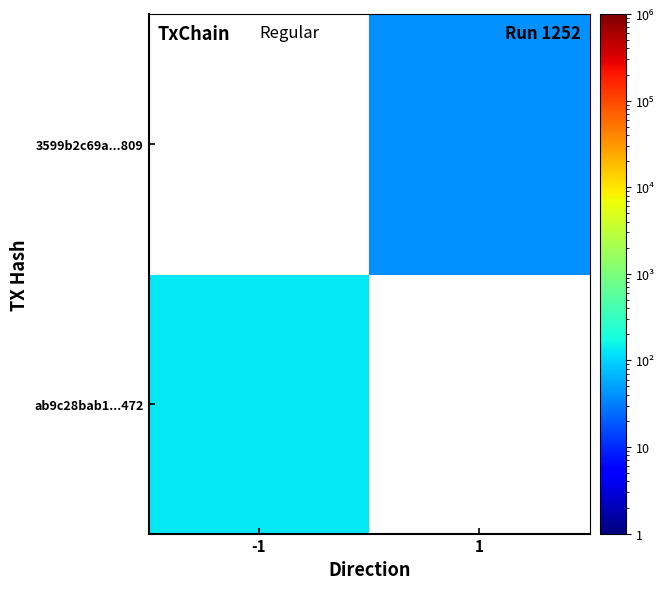

Is it true that ab9c28bab1...472 equals 202.9 at -1?

False